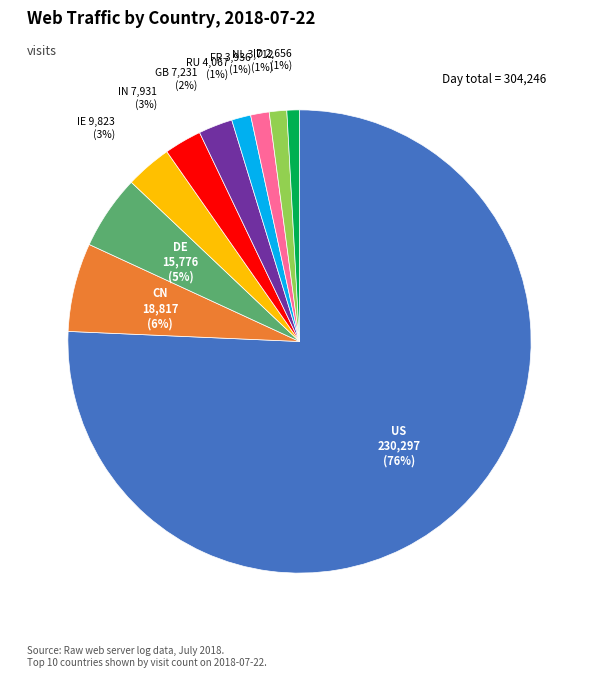

To the nearest percent, what is the average slice percentage?

10%